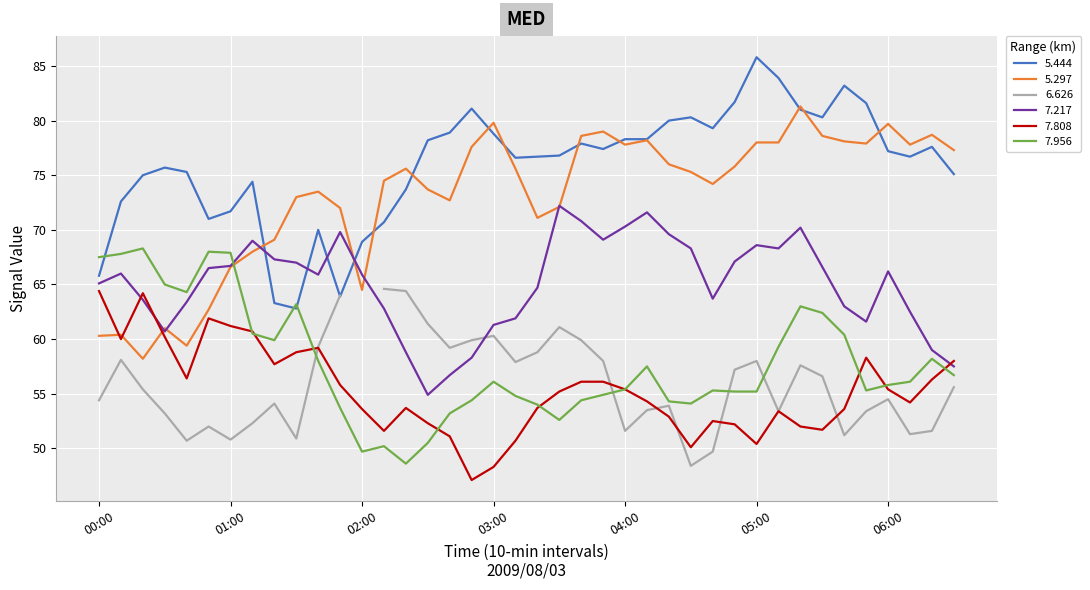

How many values in the 7.217 series are below 66?

20